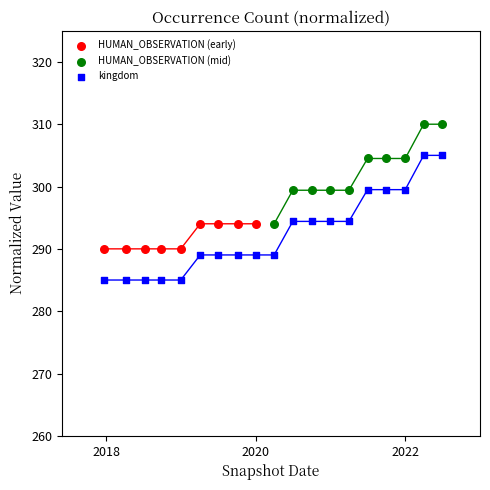

Which series has the largest Y range (max minus min)?

kingdom